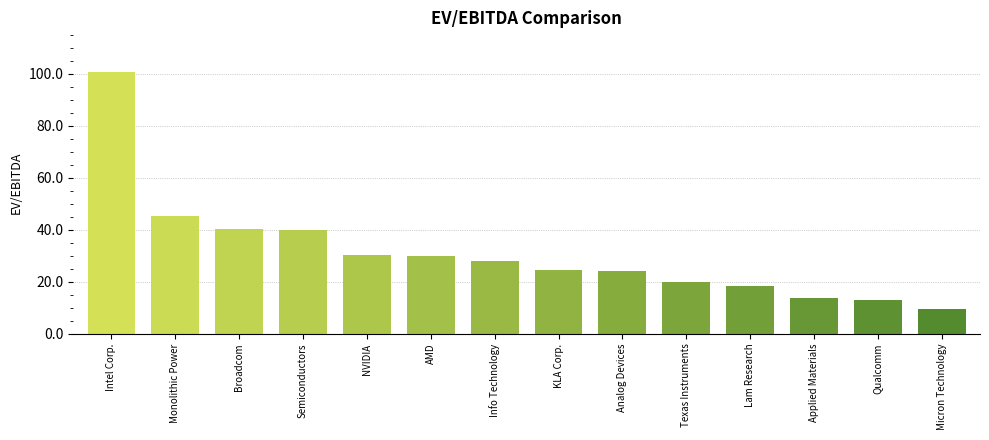

How many bars are there in total?

14